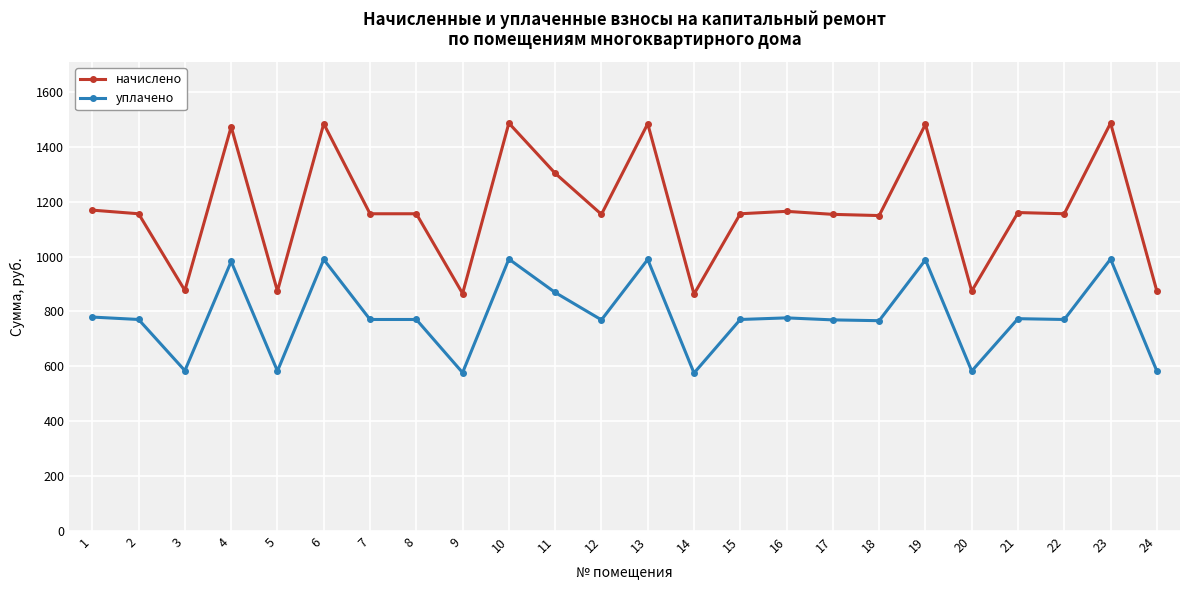

True or false: уплачено and начислено cross at least once.

False